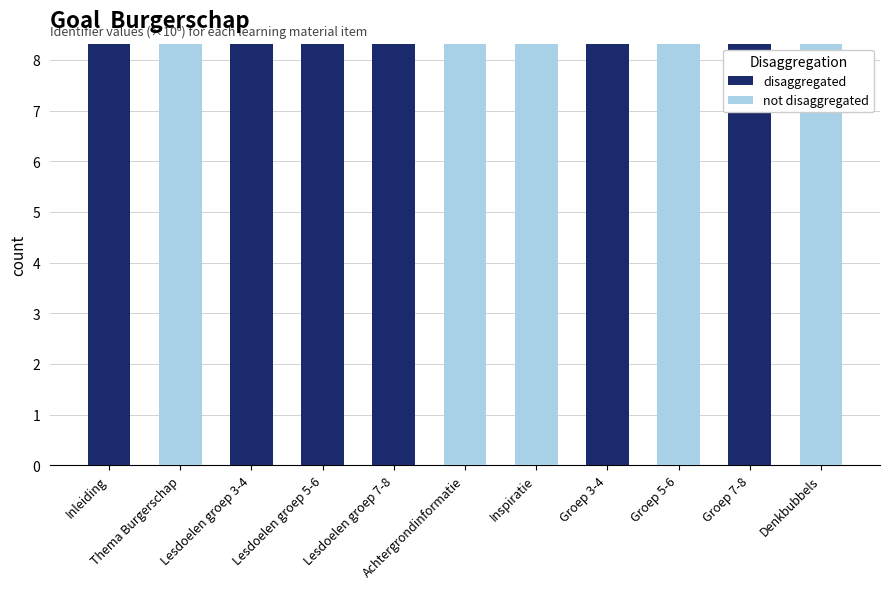

What is the sum of all disaggregated values?

49.9